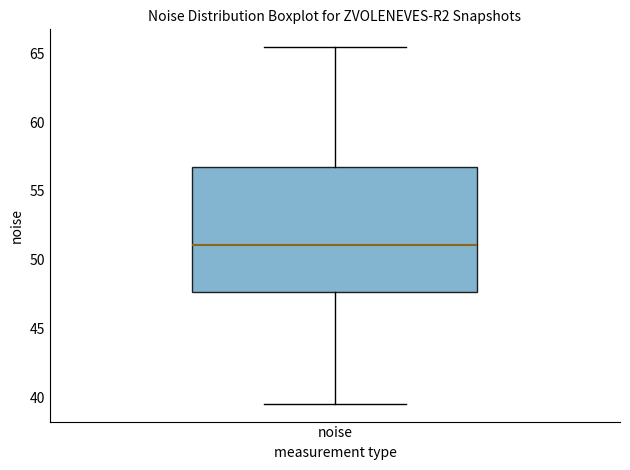

Read this box plot against the y-axis: the position of the median line, the range covered by the box, and the ends of both whiskers. The values are not printed on the chart, so give them approximately, as read against the axis.

median 51.0, box 47.5 to 56.5, whiskers 39.5 to 65.5